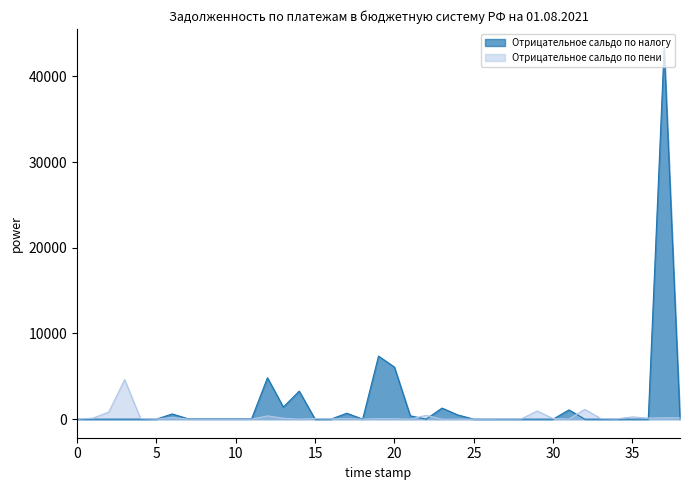

How many times do Отрицательное сальдо по налогу and Отрицательное сальдо по пени cross each other?

11